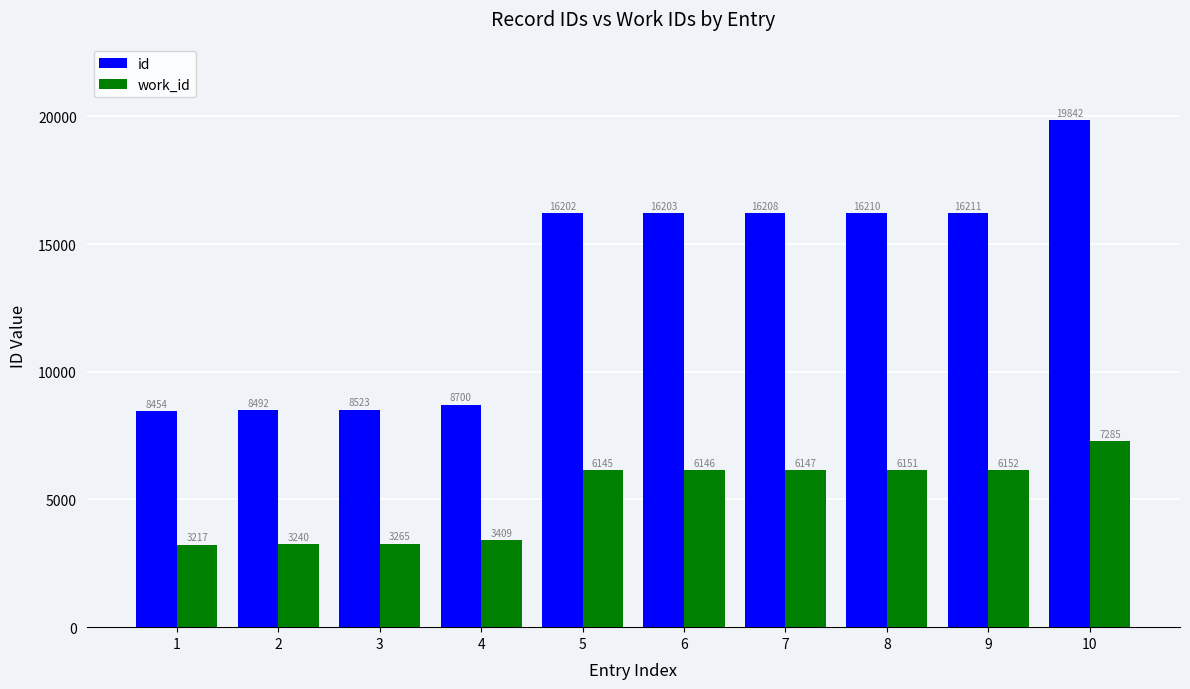

How many distinct data groups are displayed?

2